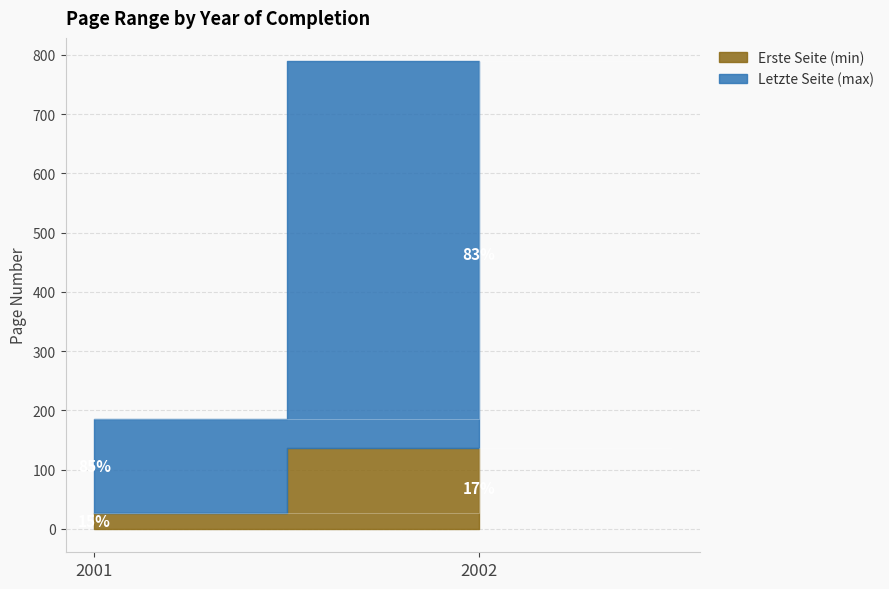

At which label is Erste Seite (min) closest to 82?

2001